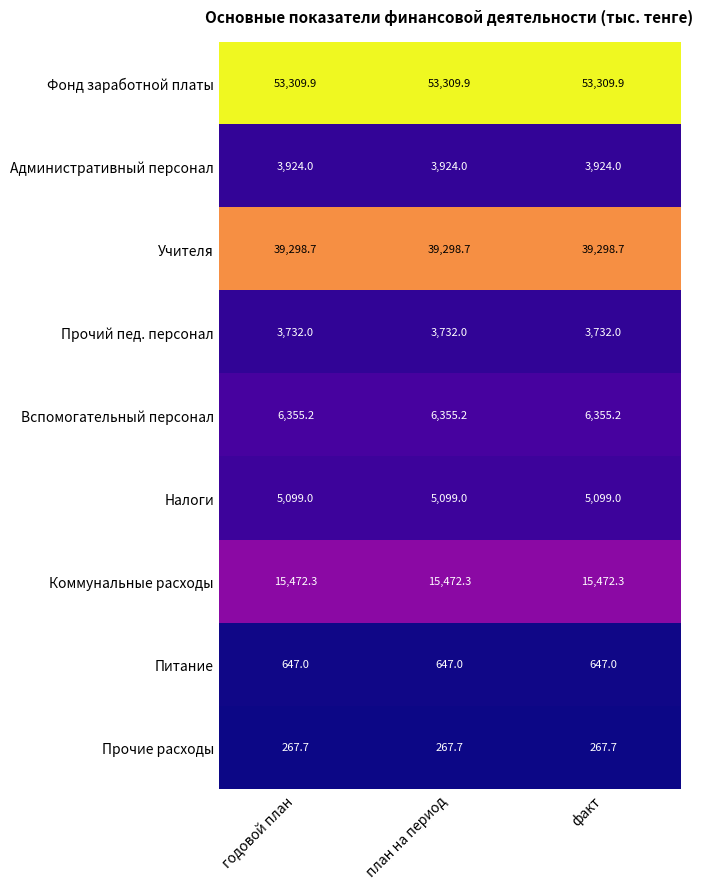

Read the Питание value at годовой план.

647.0